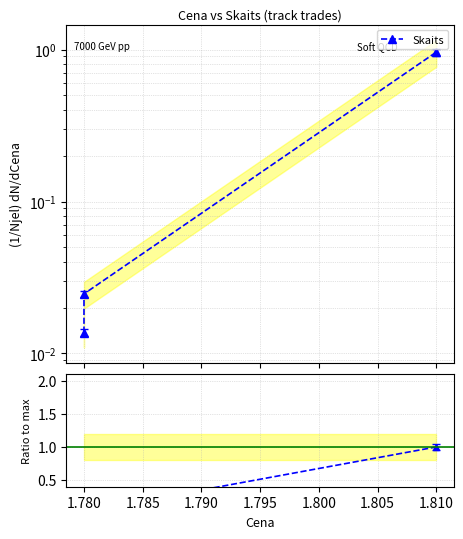

True or false: Skaits has a value of 1.6 at 1.810.

False